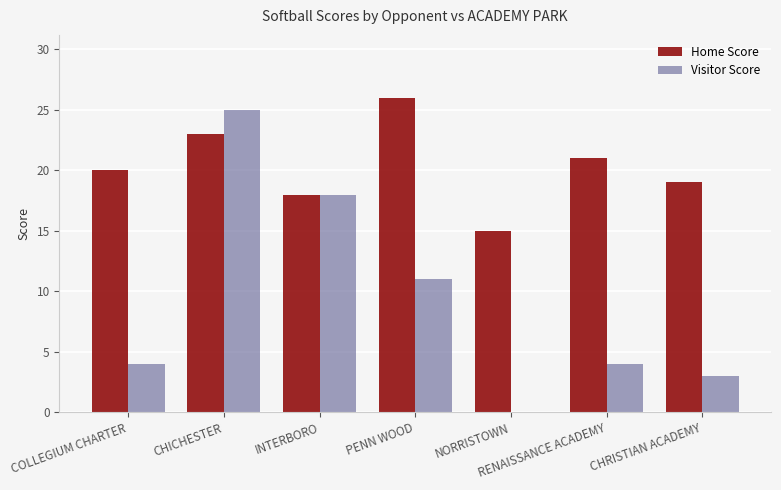

Which series has the widest spread of values?

Visitor Score